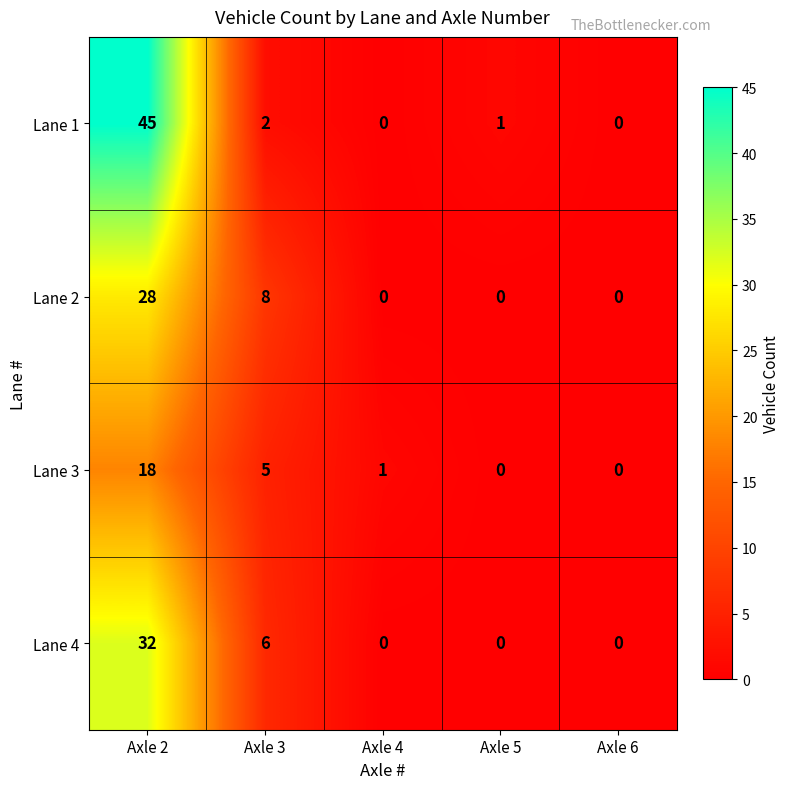

How many distinct data groups are displayed?

4